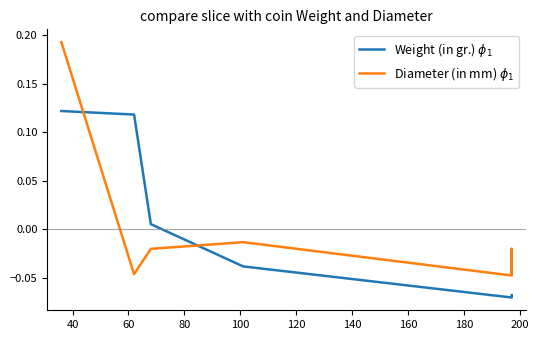

How many lines are shown in the chart?

2